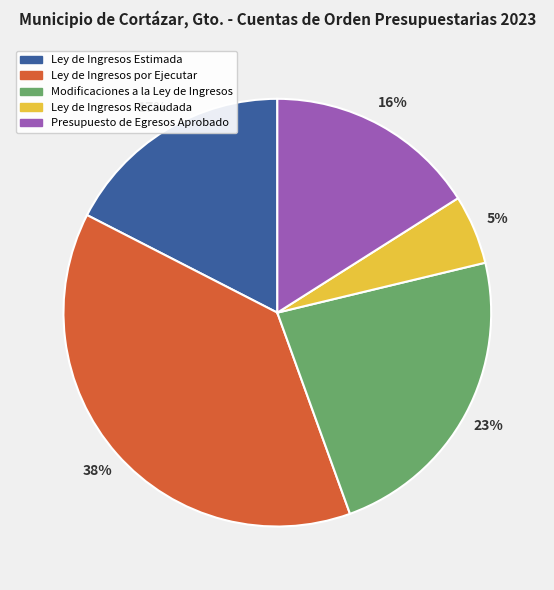

Does any single category account for the majority?

No